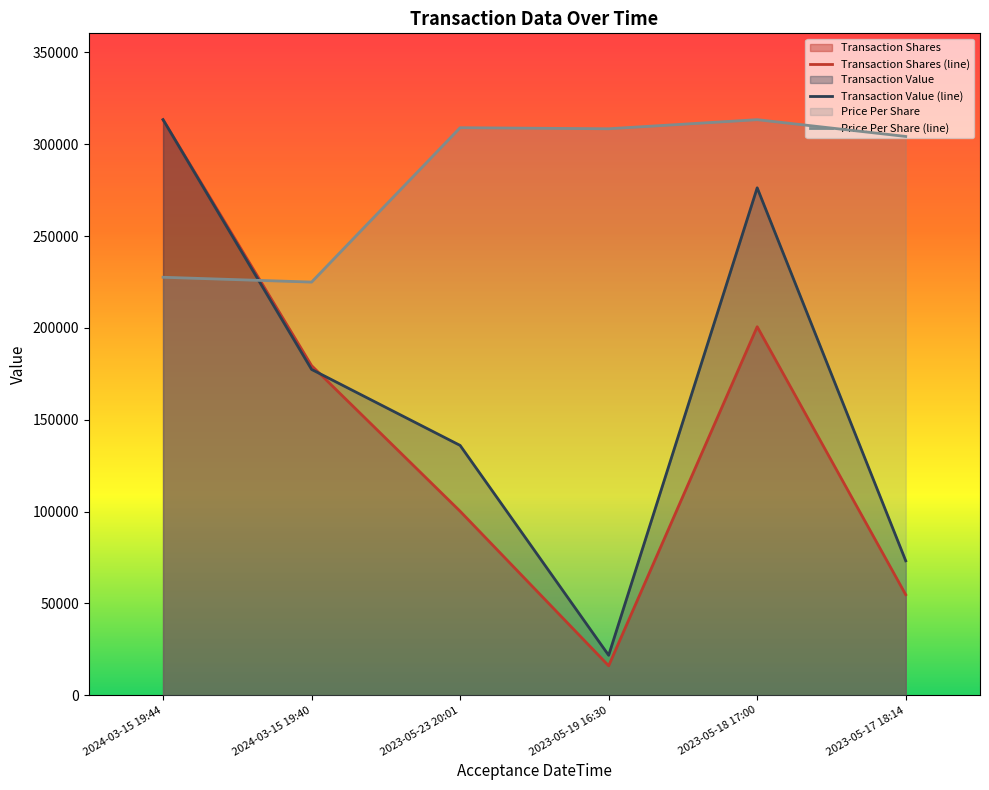

Is it true that transactionPricePerShare equals 227546.7 at 2024-03-15 19:44?

True